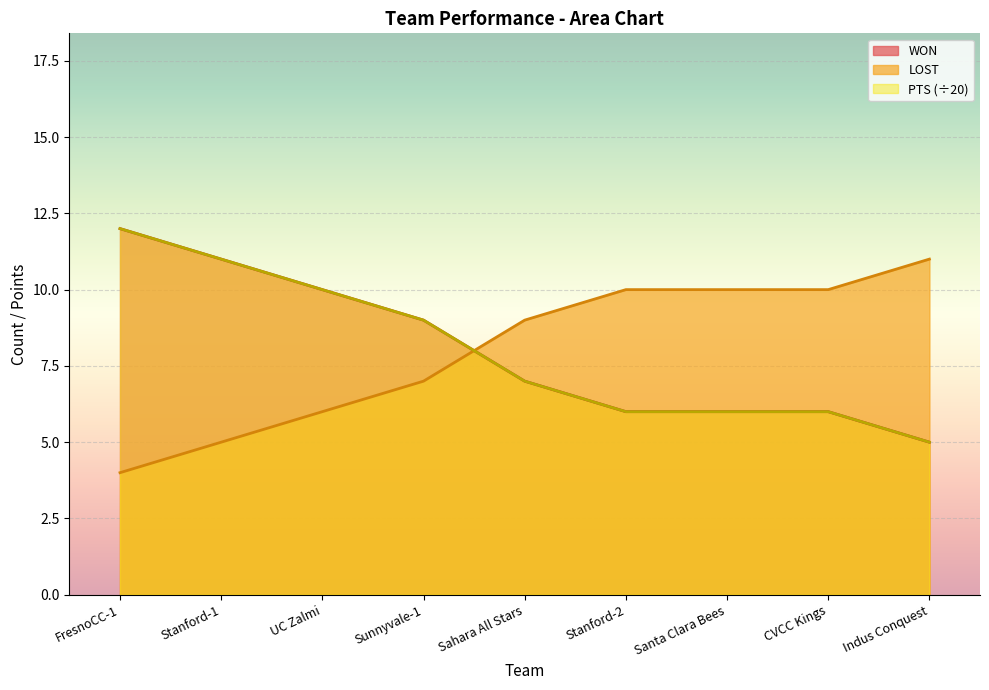

Reading left to right, what are all the values shown in this chart?

WON: 12	11	10	9	7	6	6	6	5
LOST: 4	5	6	7	9	10	10	10	11
PTS: 12	11	10	9	7	6	6	6	5